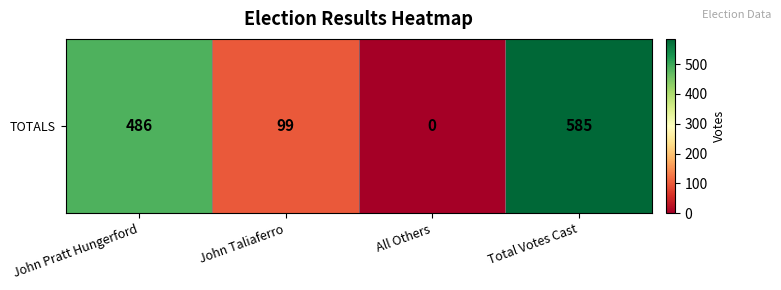

Which category has the lowest value across all series?

All Others